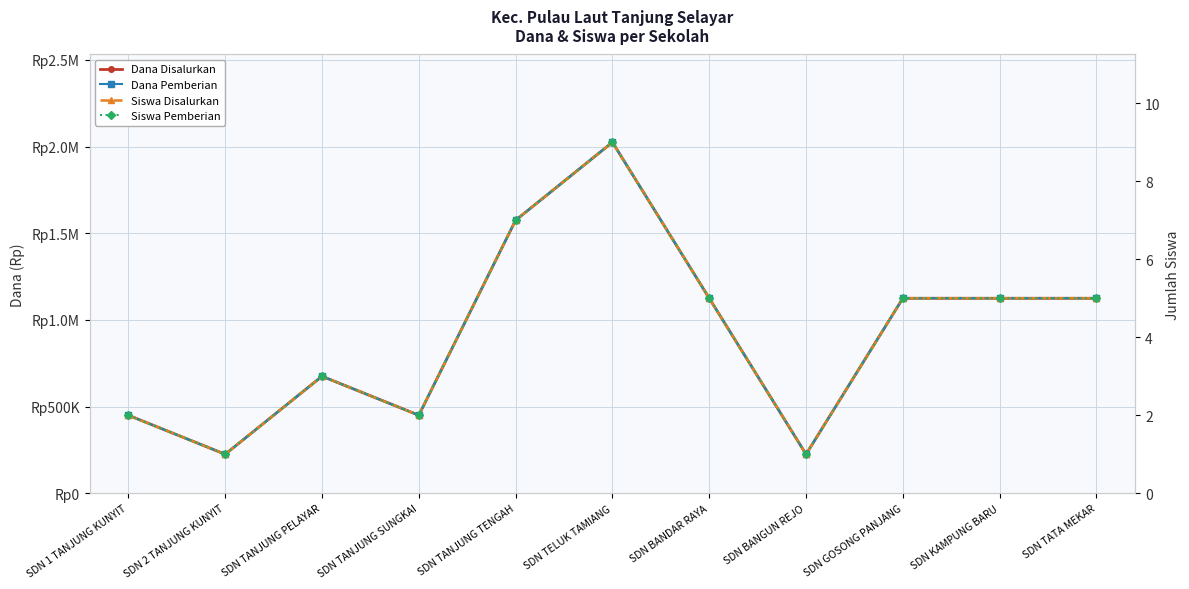

How many data points in Dana Disalurkan are above 1125000?

2